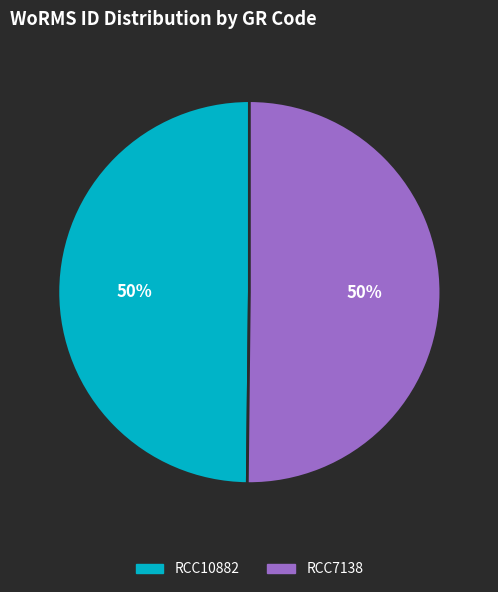

What percentage is the RCC10882 slice, to the nearest percent?

50%